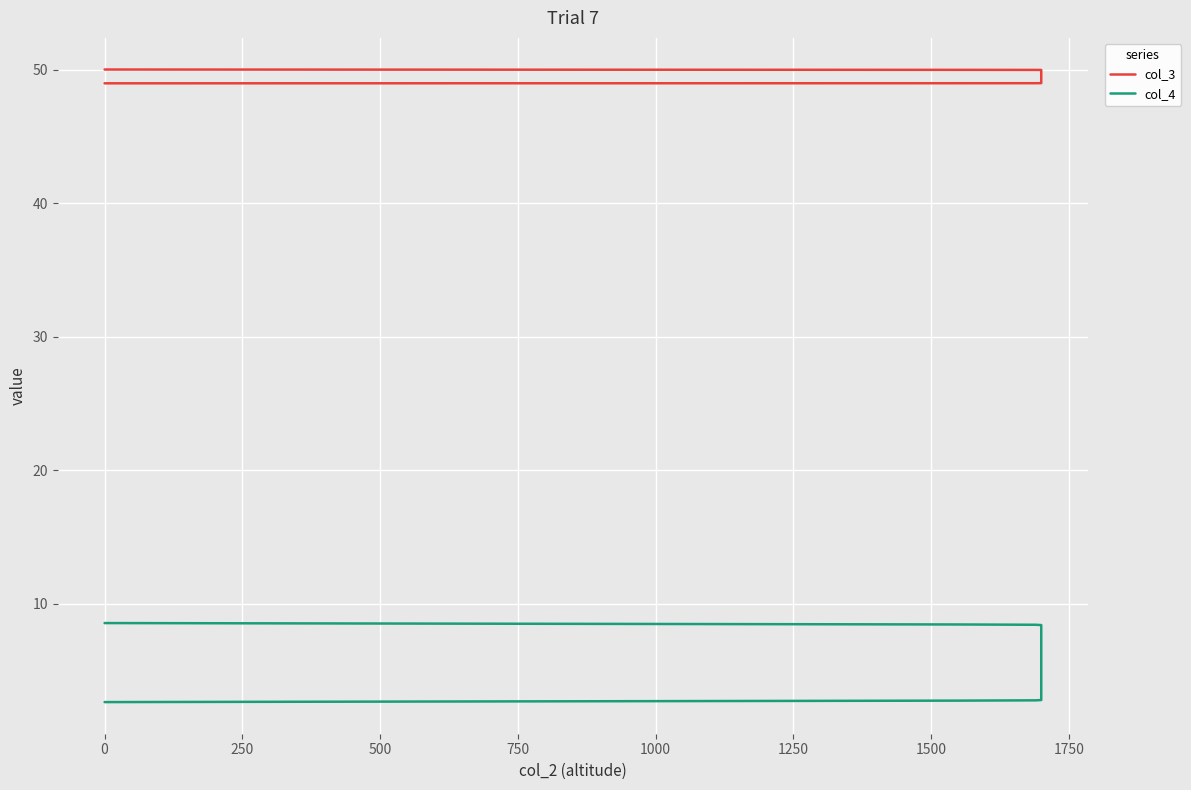

What is the sum of all col_3 values?

544.1